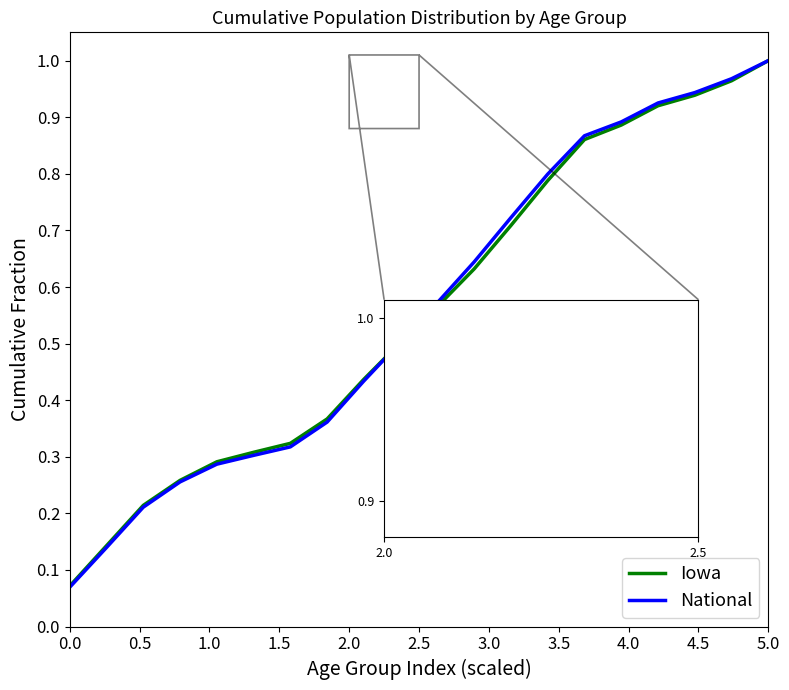

How many intersections are there between National and Iowa?

1